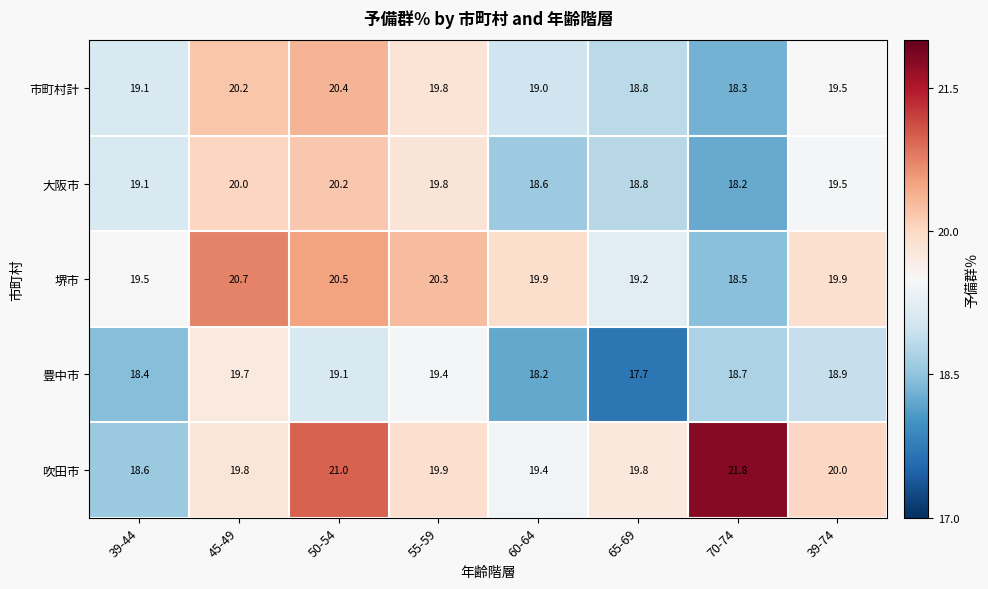

Which series changed the most between 45-49 and 65-69?

豊中市